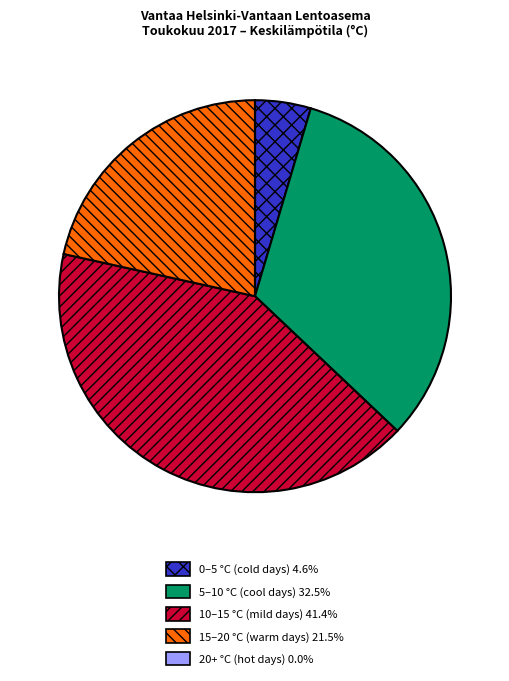

Does any single category account for the majority?

No